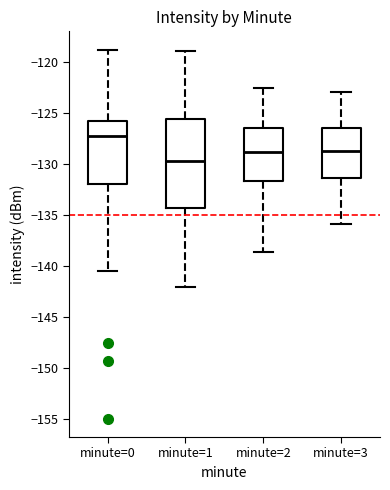

Comparing the boxes themselves (not the whiskers), which one is the tallest?

minute=1